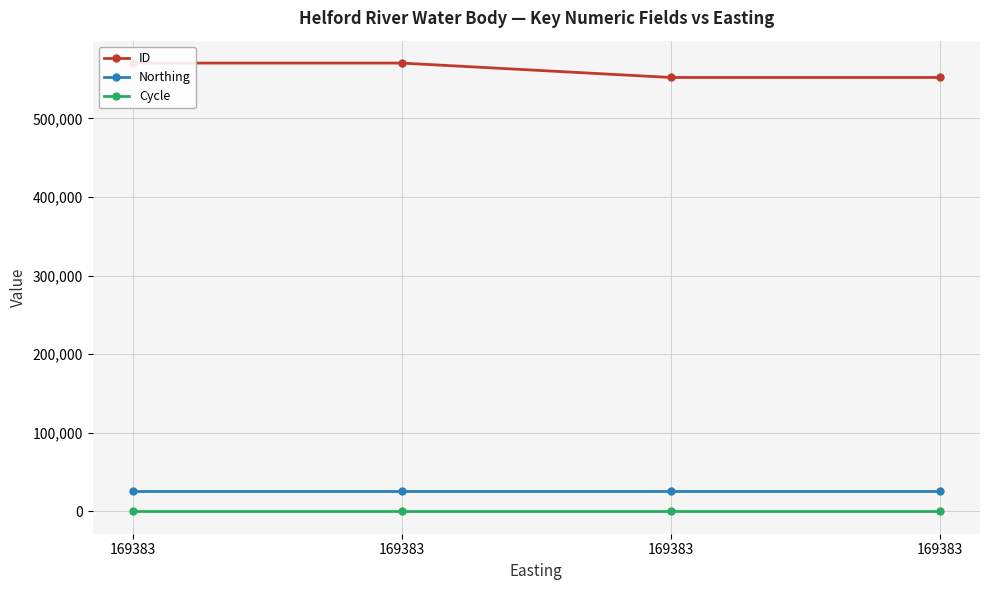

Which series has the largest total across all categories?

ID